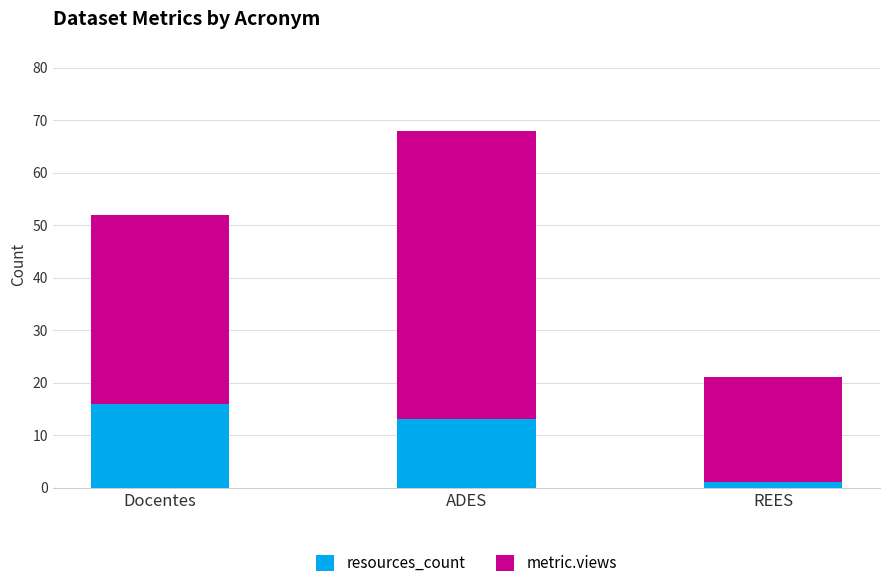

What are all the series names shown in the legend?

resources_count, metric.views